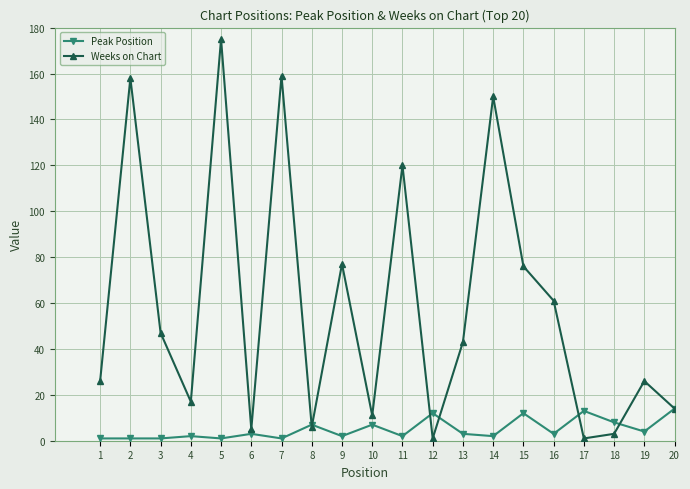

Is the value of Weeks on Chart at 11 greater than the value of Peak Position at 15?

Yes